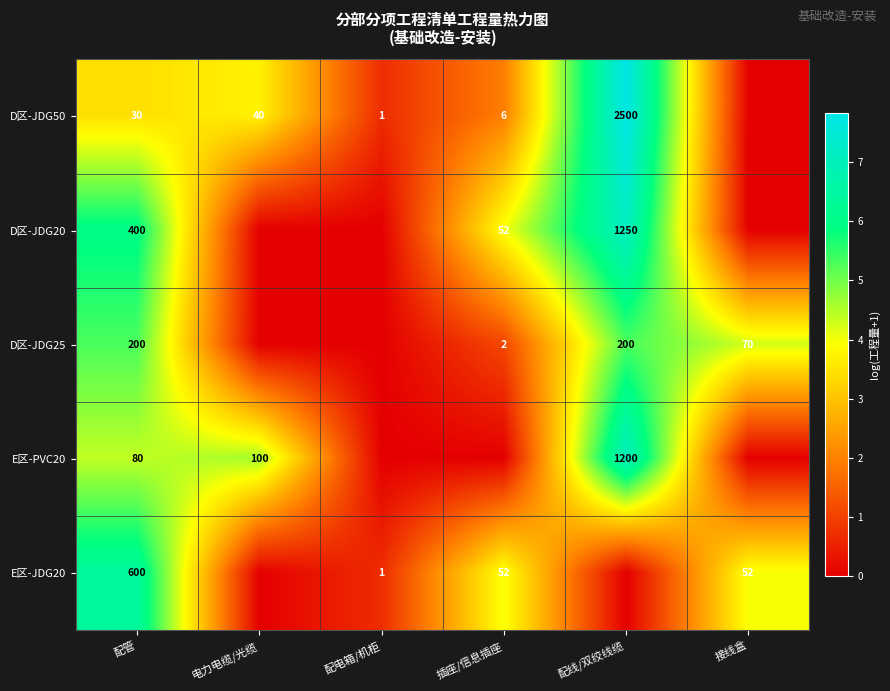

The value of D区-JDG25 at 配线/双绞线缆 is 41. True or false?

False